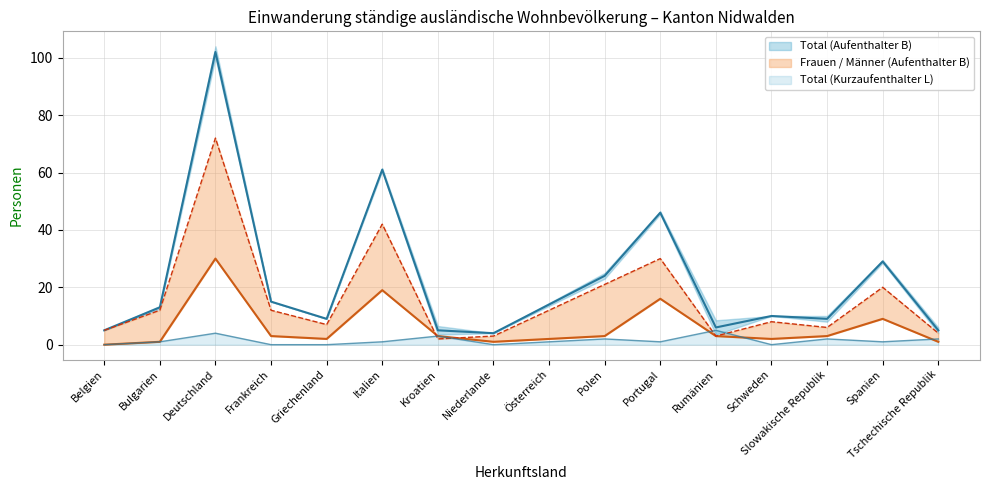

What is the label of the 8th point from the right?

Österreich